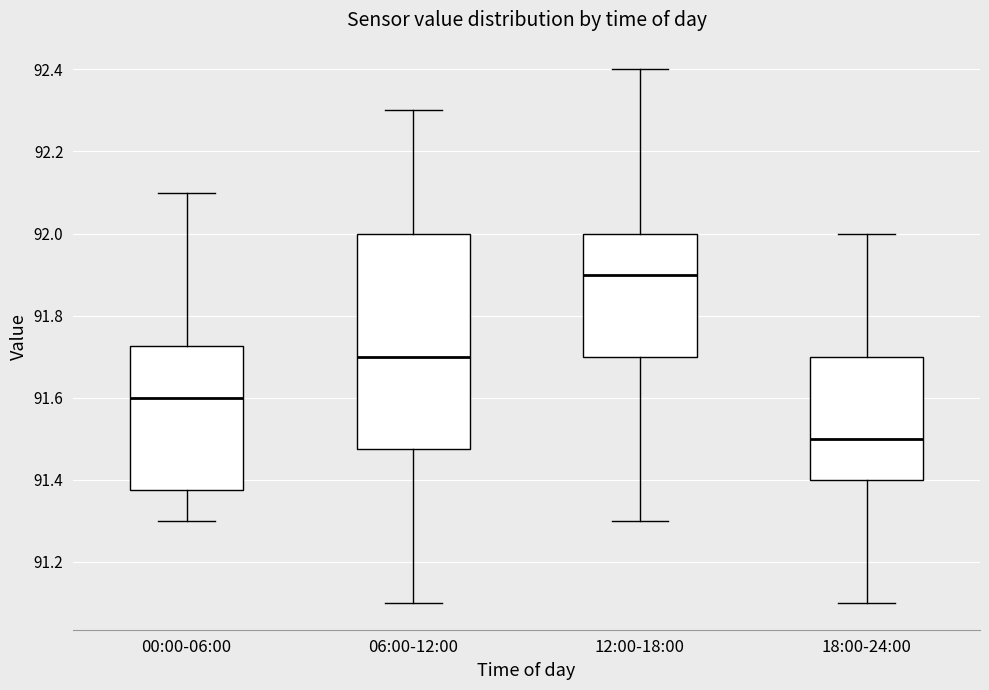

Where is the upper edge of the box for 12:00-18:00 on the y-axis? The values are not printed on the chart, so give them approximately, as read against the axis.

92.00